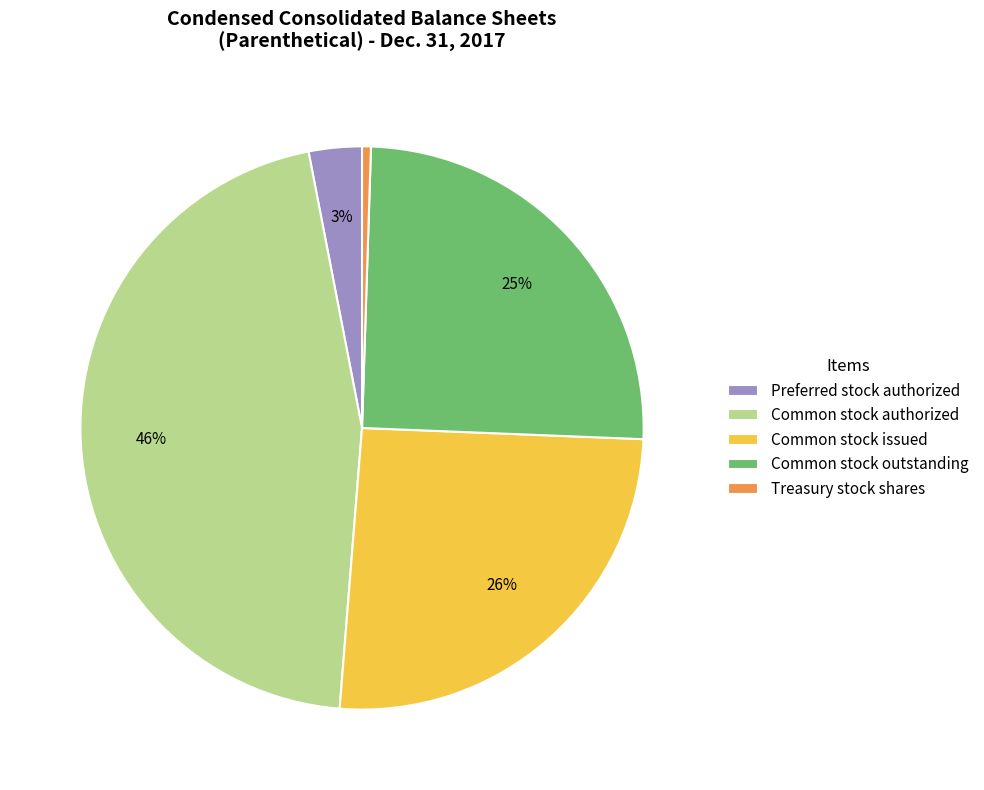

What percentage is the Preferred stock authorized slice, to the nearest percent?

3%